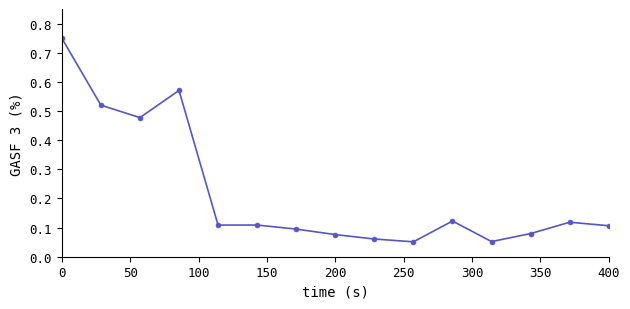

What is the difference between the maximum and minimum values?

0.7